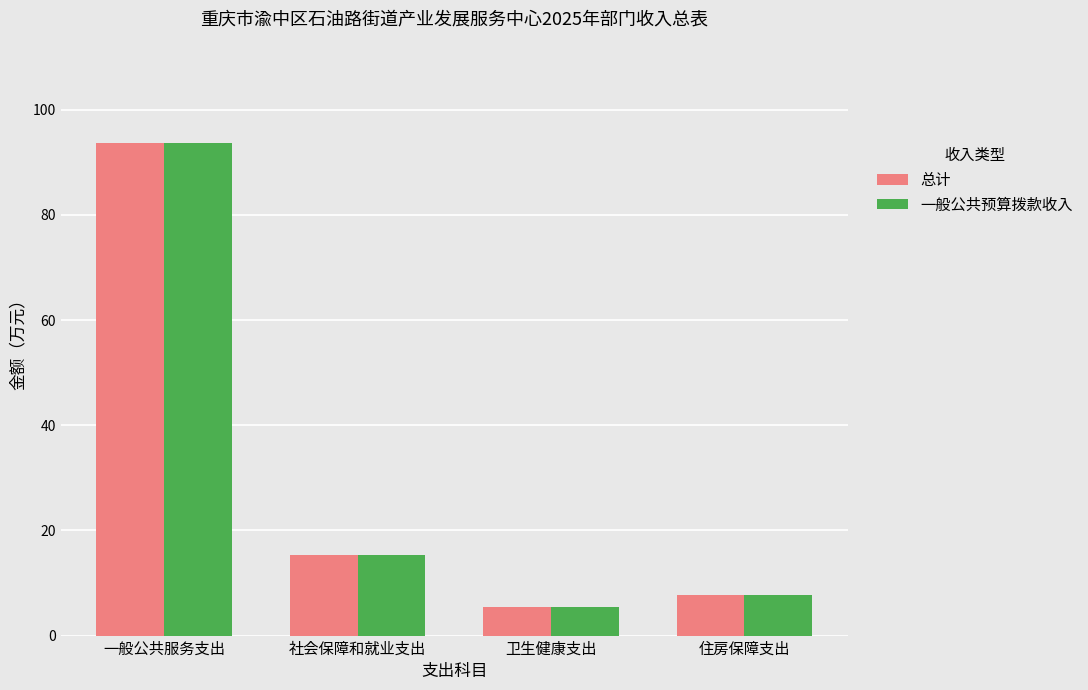

Does the chart contain any negative values?

No